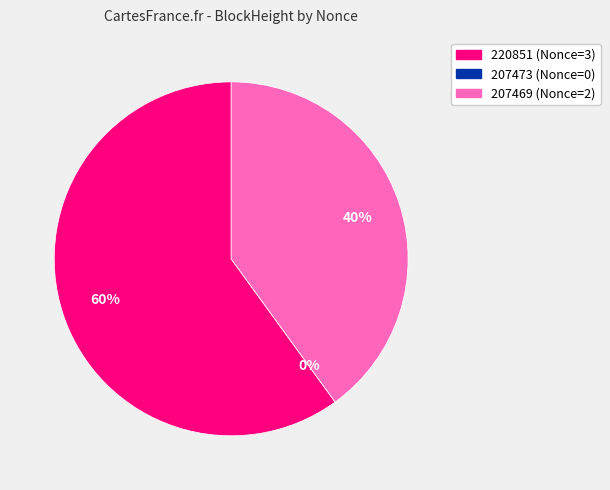

Which slice is the smallest?

207473